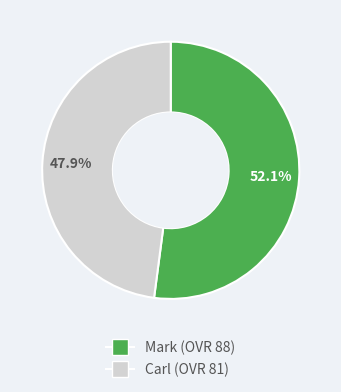

What is the majority slice?

Mark